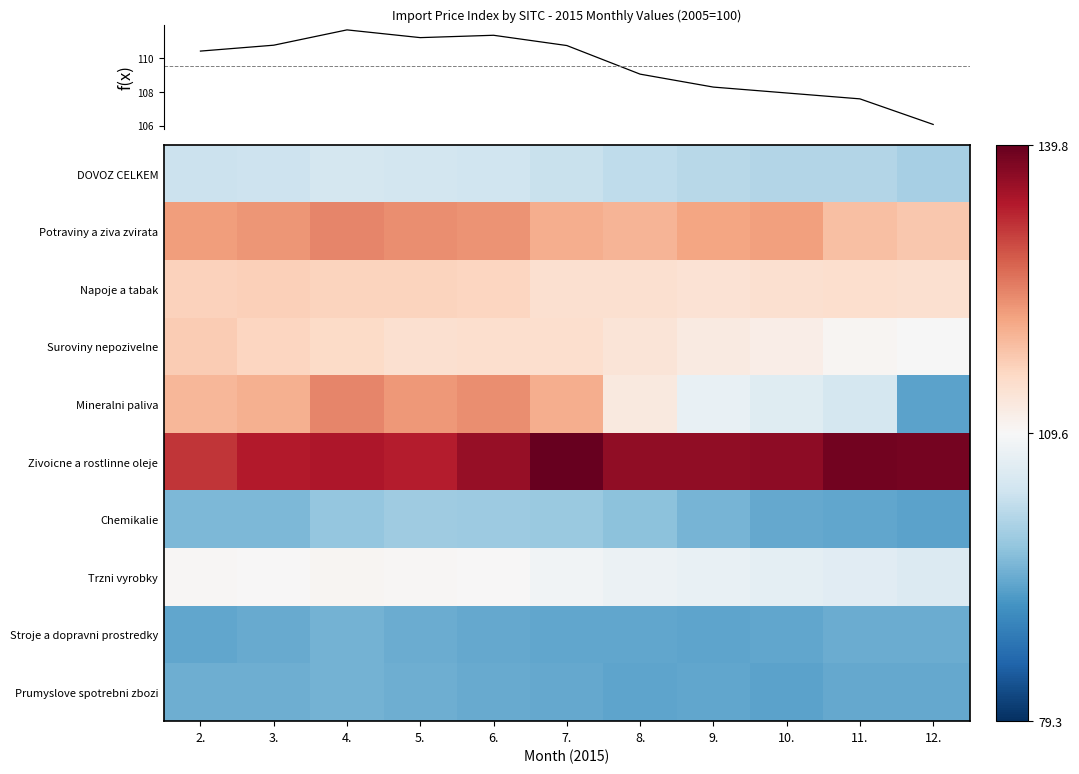

List the labels in order of Prumyslove spotrebni zbozi value, largest first.

4., 3., 2., 5., 6., 7., 11., 12., 9., 8., 10.